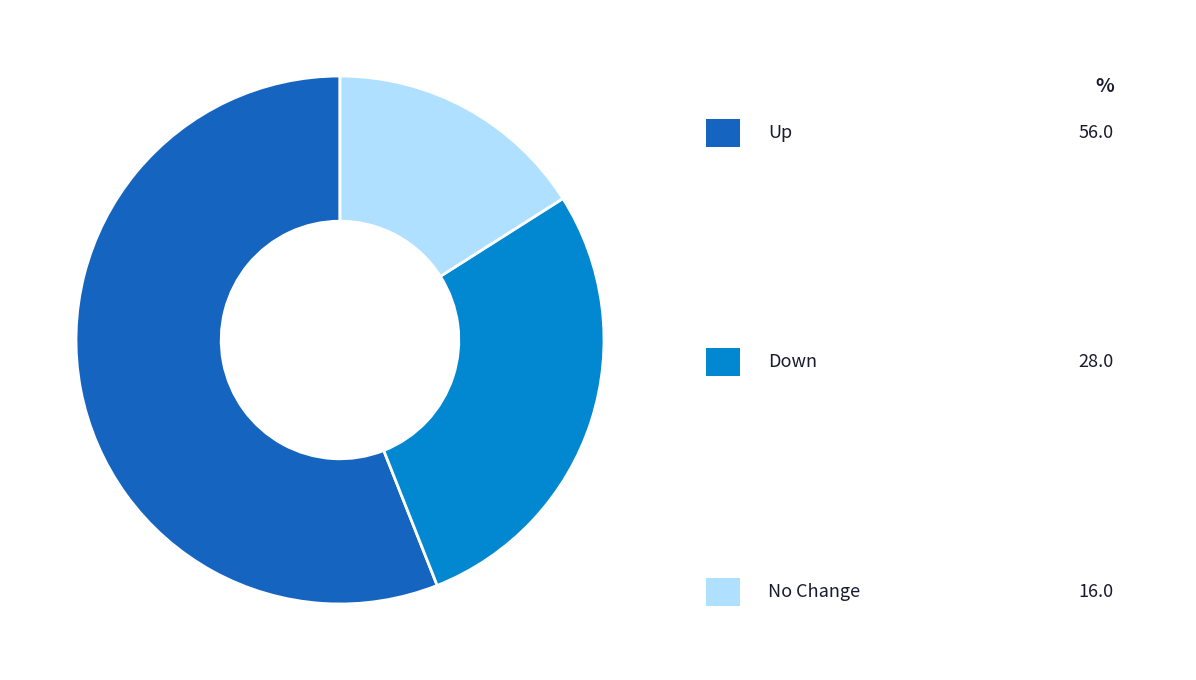

Does any single category account for the majority?

Yes